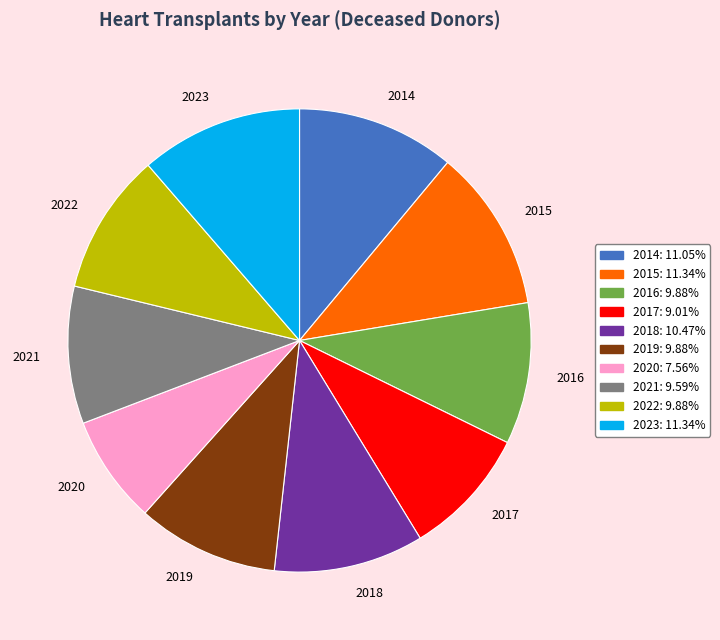

Does any single category account for the majority?

No